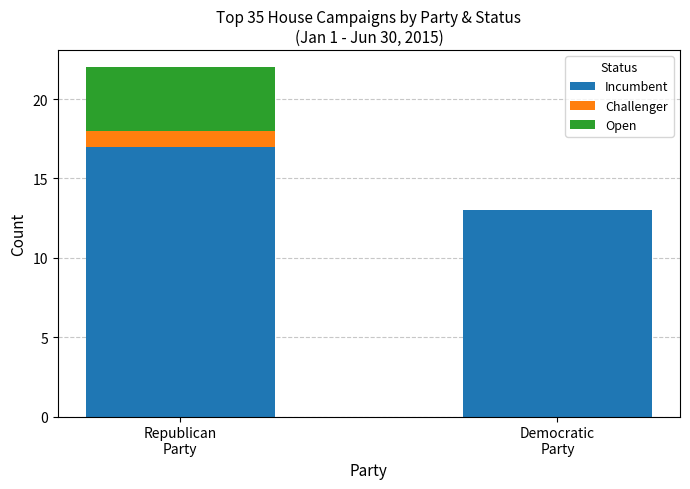

What are all the series names shown in the legend?

Incumbent, Challenger, Open